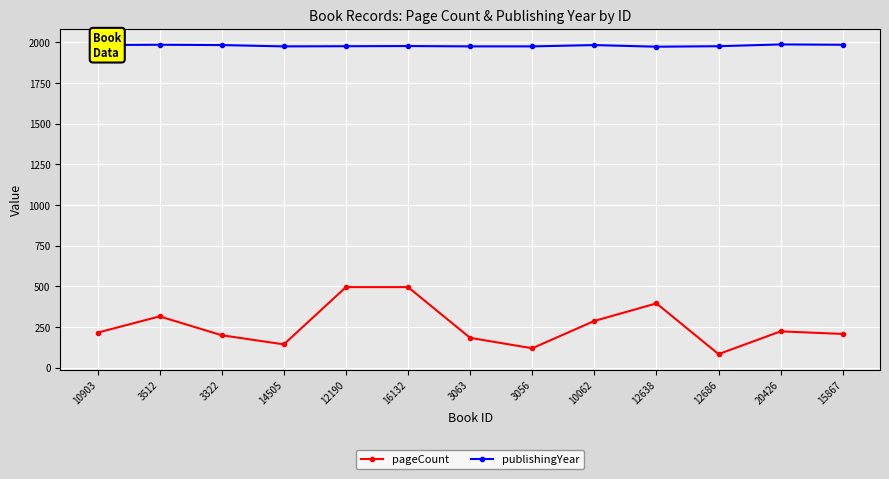

Is the value of pageCount at 10062 greater than the value of publishingYear at 10903?

No